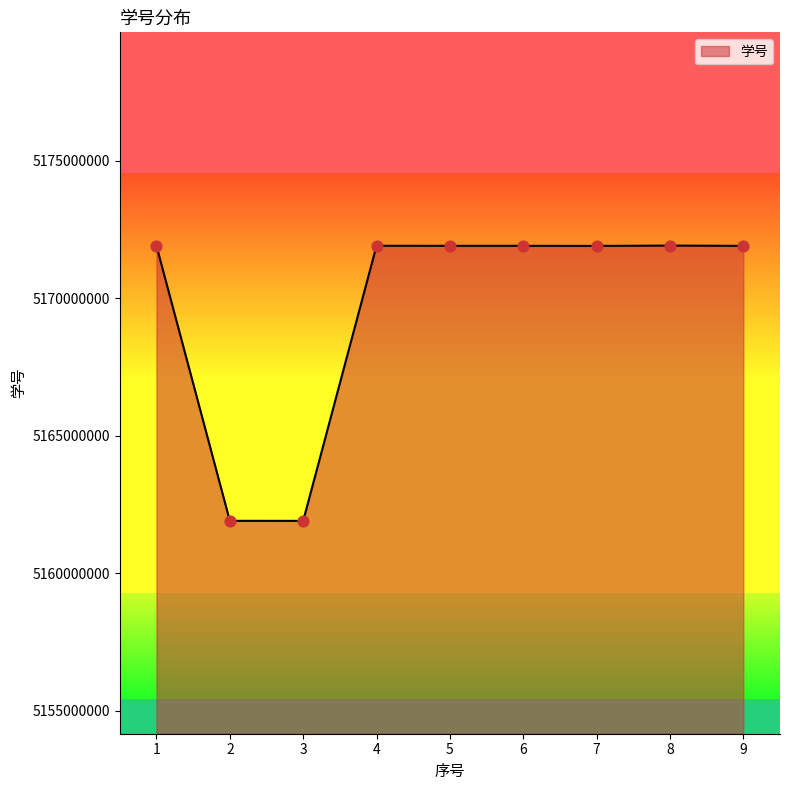

What is the change in value from 6 to 7?

-2998